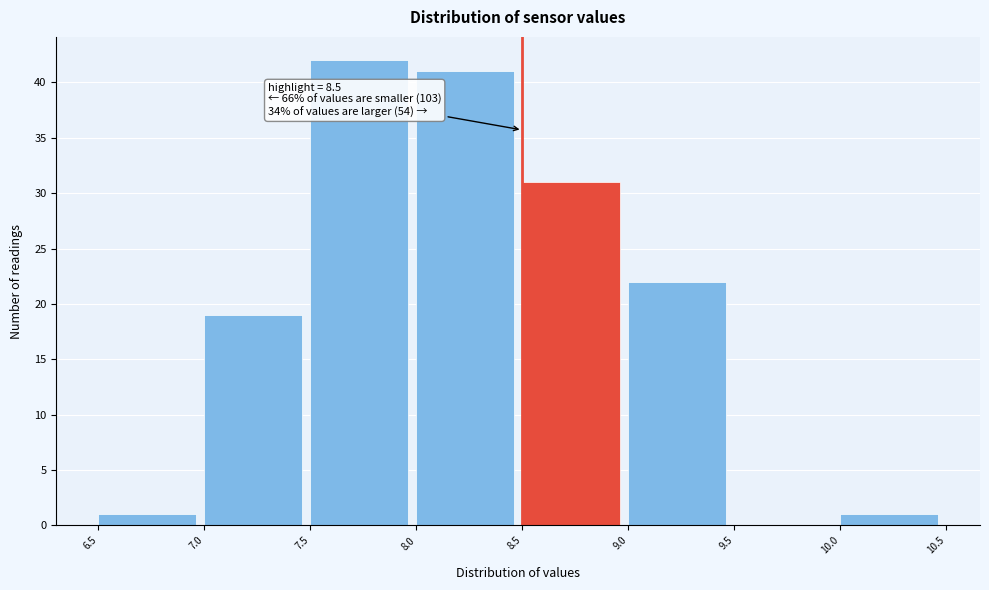

Over which range of the x-axis is the bar tallest?

7.5 to 8.0